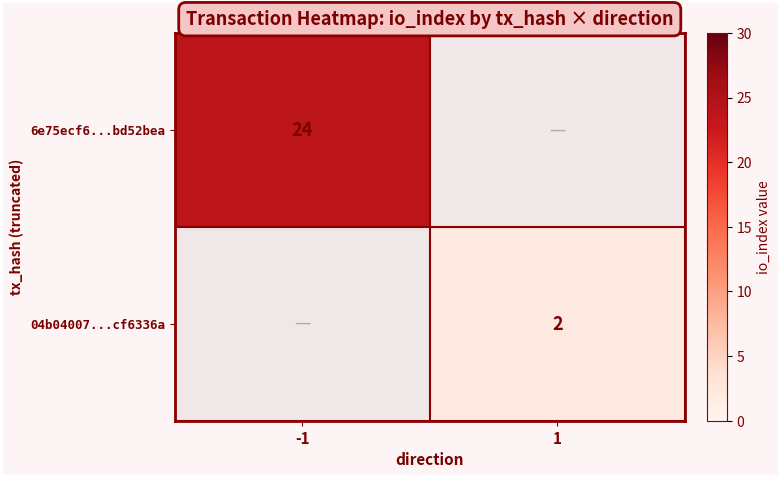

True or false: 6e75ecf6...bd52bea has a value of 24 at -1.

True